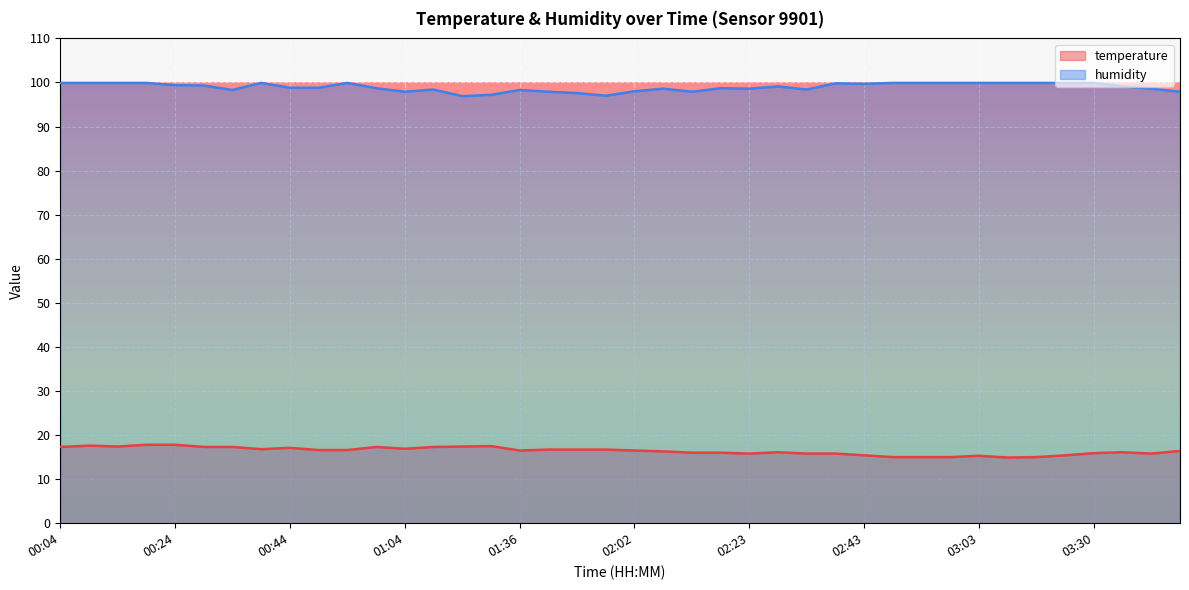

Which category has the lowest value in the humidity series?

01:14